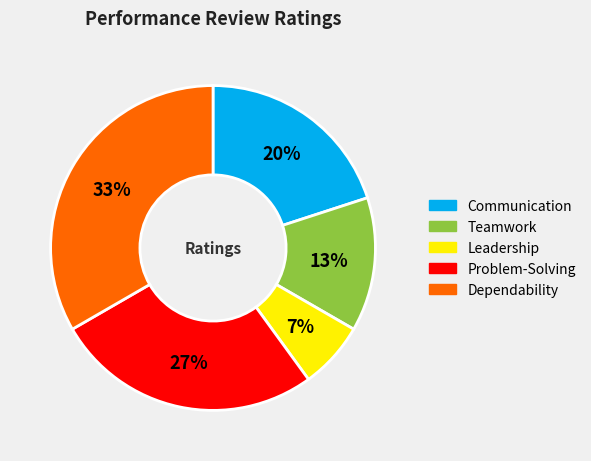

What is the largest slice in the pie chart?

Dependability